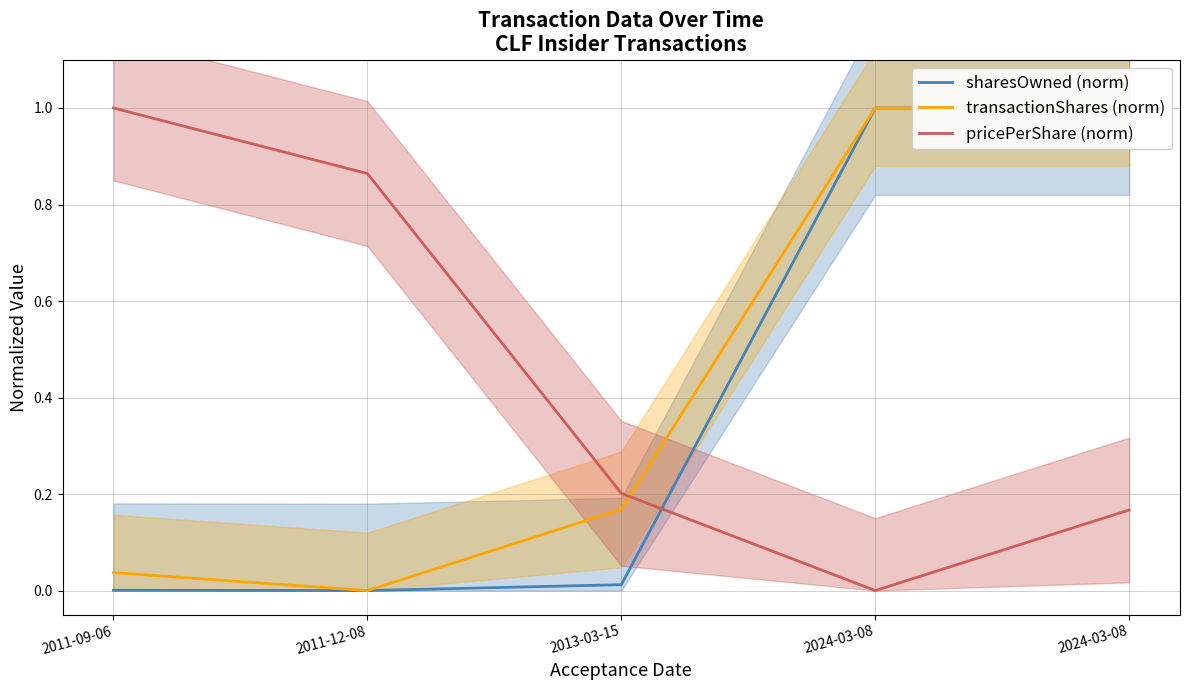

How many values in sharesOwned (norm) are above zero?

4